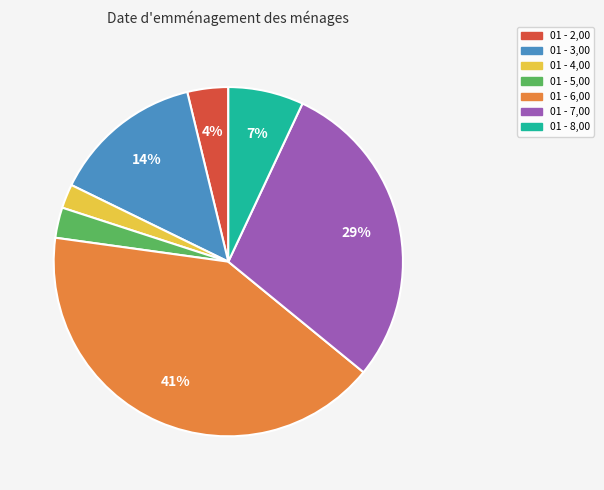

Which has a higher value, 01 - 3,00 or 01 - 5,00?

01 - 3,00